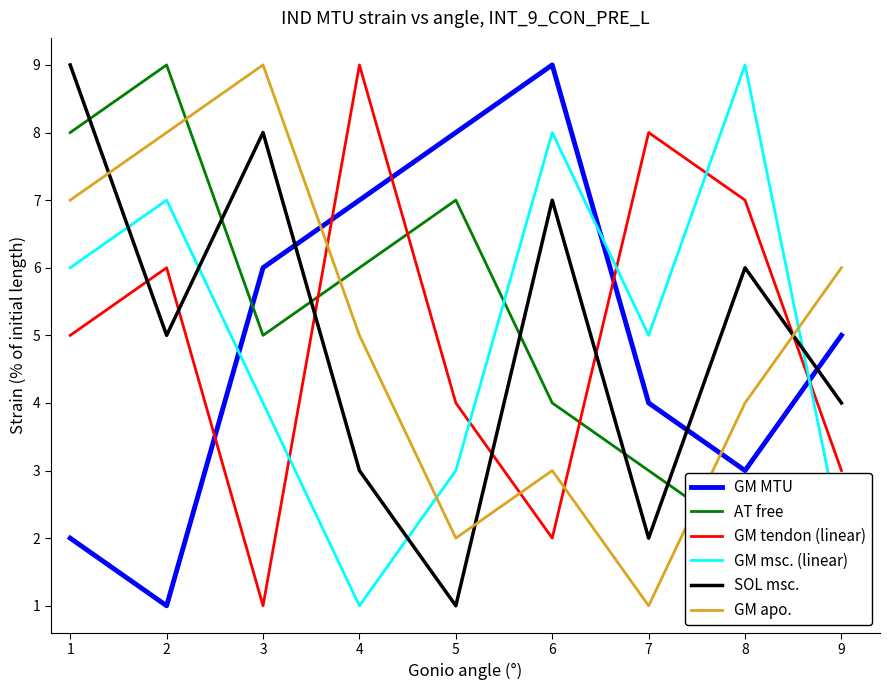

How many values in the GM MTU series are below 5?

4